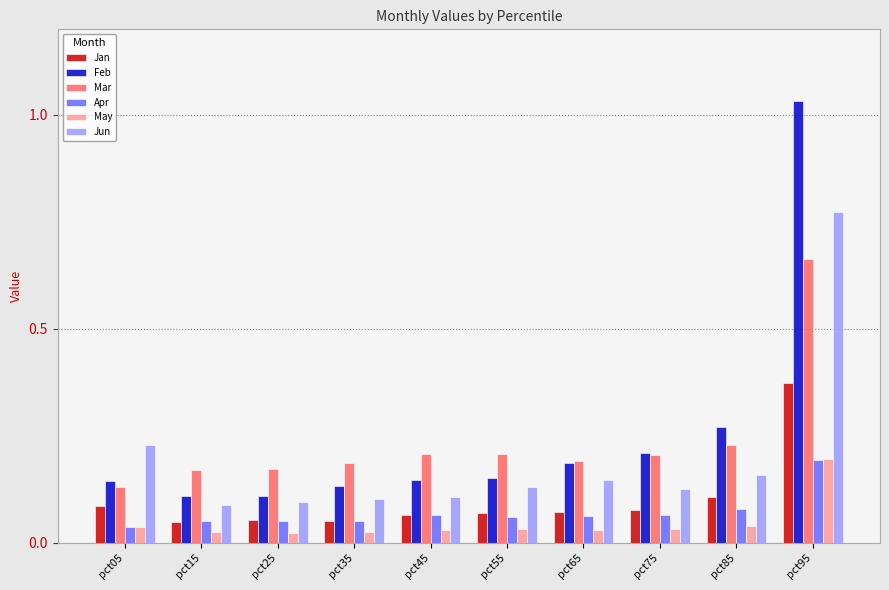

What are all the series names shown in the legend?

Jan, Feb, Mar, Apr, May, Jun